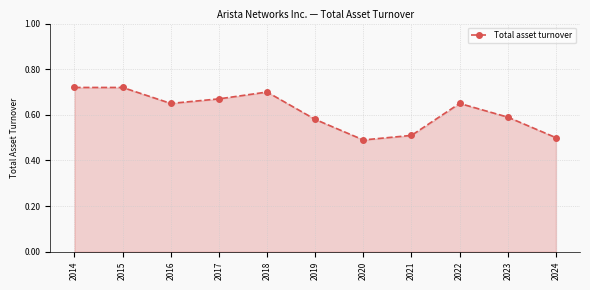

Between 2019 and 2016, which is larger?

2016